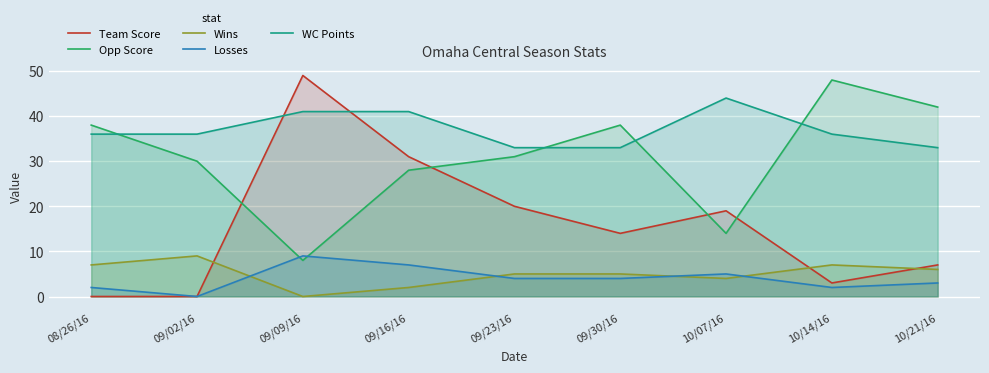

Reading left to right, list all the values displayed in this chart.

Team Score: 08/26/16=0	09/02/16=0	09/09/16=49	09/16/16=31	09/23/16=20	09/30/16=14	10/07/16=19	10/14/16=3	10/21/16=7
Opp Score: 08/26/16=38	09/02/16=30	09/09/16=8	09/16/16=28	09/23/16=31	09/30/16=38	10/07/16=14	10/14/16=48	10/21/16=42
Wins: 08/26/16=7	09/02/16=9	09/09/16=0	09/16/16=2	09/23/16=5	09/30/16=5	10/07/16=4	10/14/16=7	10/21/16=6
Losses: 08/26/16=2	09/02/16=0	09/09/16=9	09/16/16=7	09/23/16=4	09/30/16=4	10/07/16=5	10/14/16=2	10/21/16=3
WC Points: 08/26/16=36	09/02/16=36	09/09/16=41	09/16/16=41	09/23/16=33	09/30/16=33	10/07/16=44	10/14/16=36	10/21/16=33